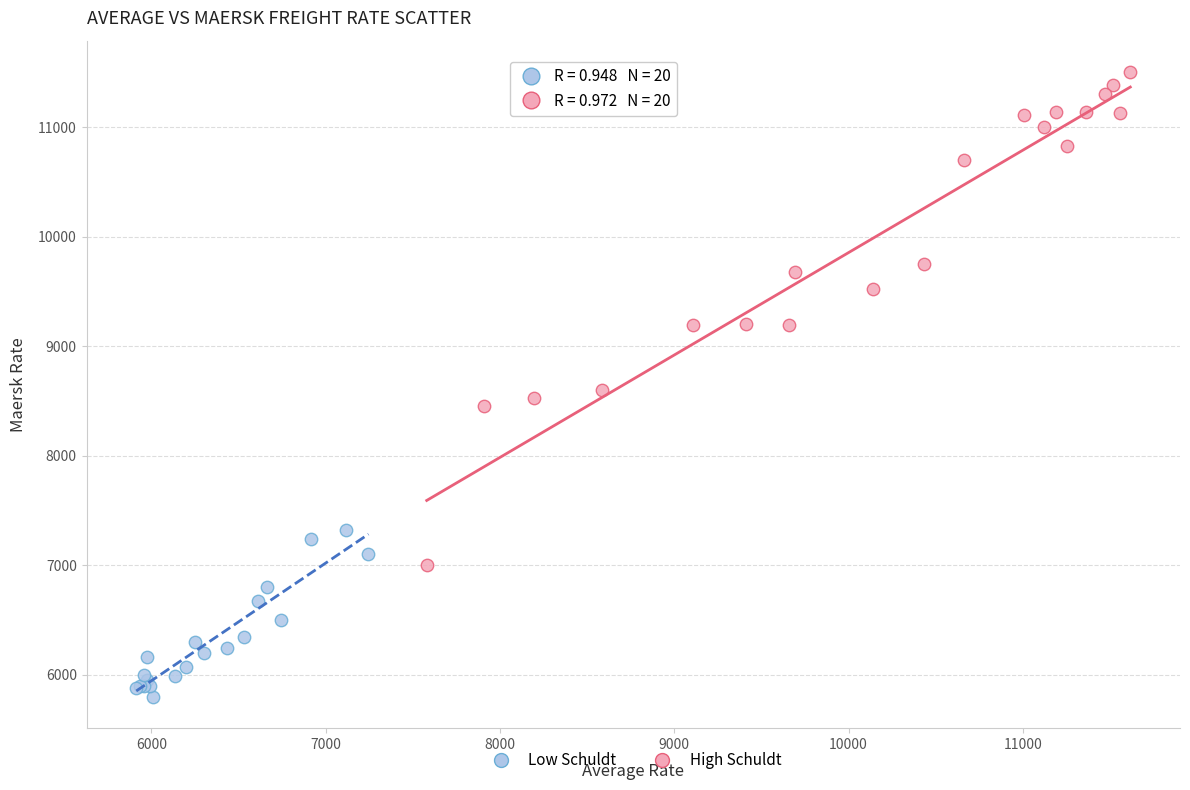

Which series reaches the maximum Y coordinate?

High Schuldt